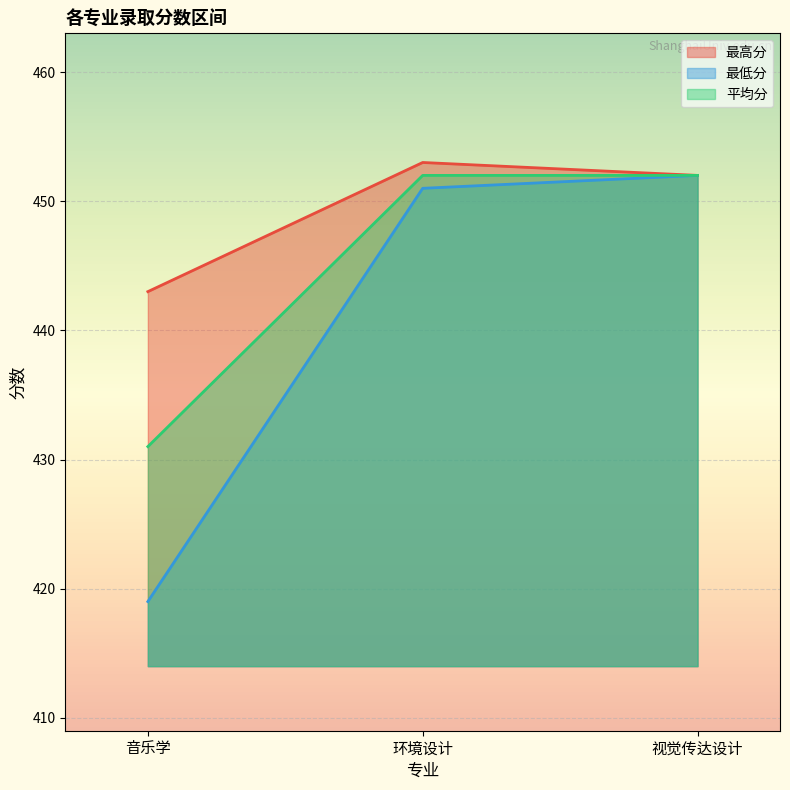

Count the number of categories in the chart.

3